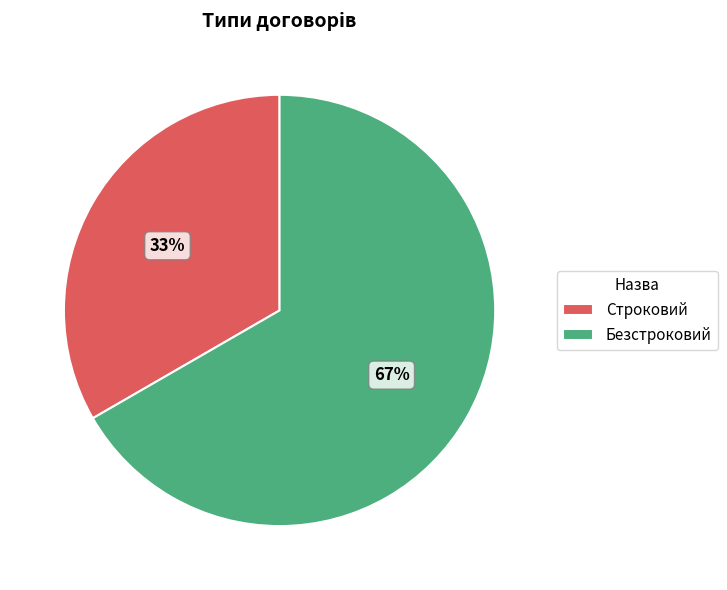

Is it true that Строковий is 24% of the pie?

False